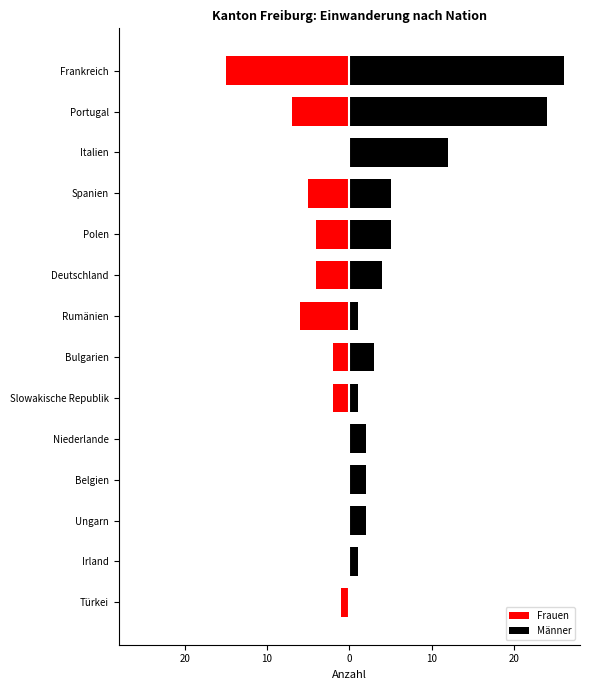

Which series changed the most between 11 and 12?

Männer